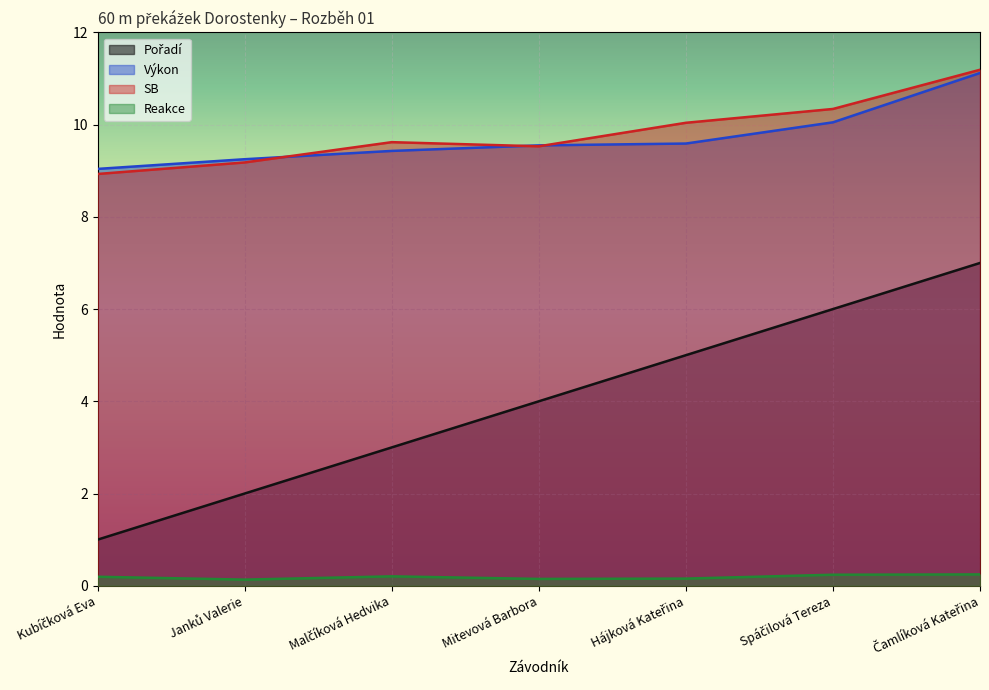

At Hájková Kateřina, list the series in order from largest to smallest.

SB, Výkon, Pořadí, Reakce